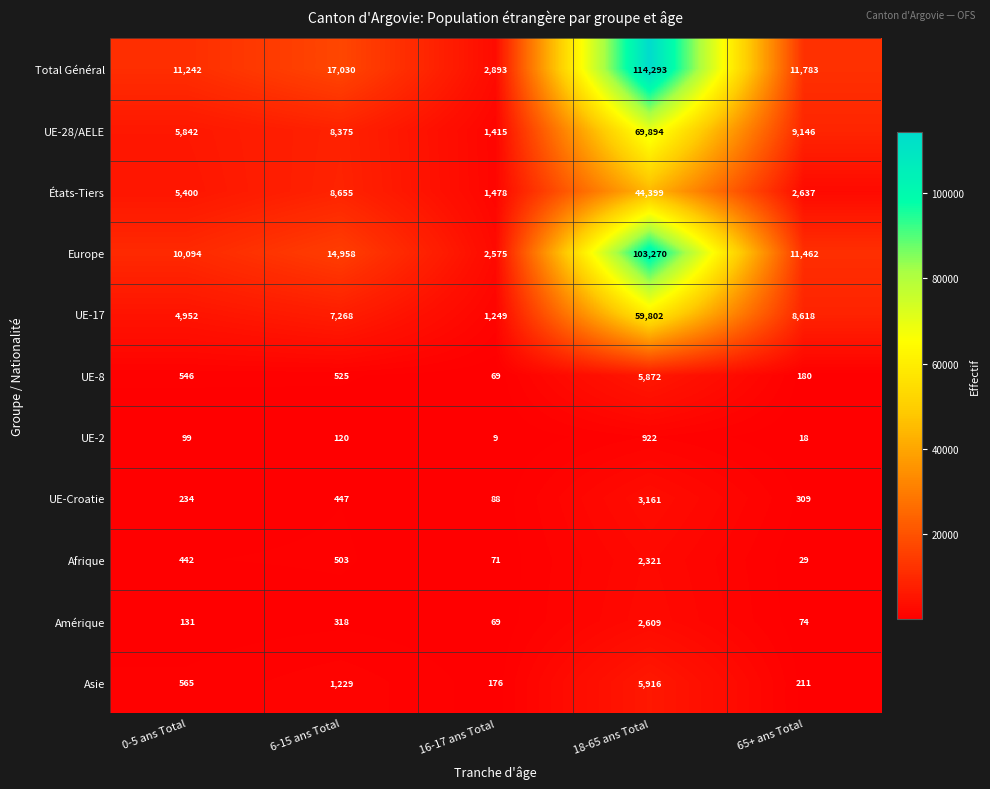

What is the sum of all Afrique values?

3366